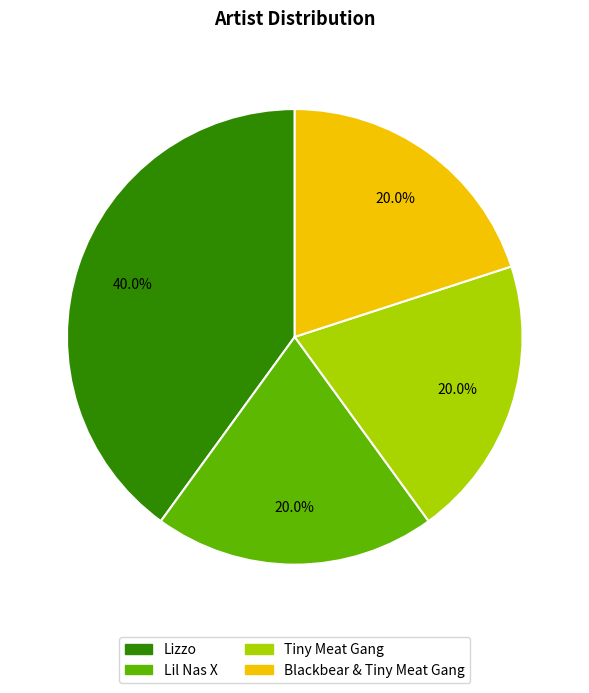

What percentage is the Lizzo slice, to the nearest percent?

40%